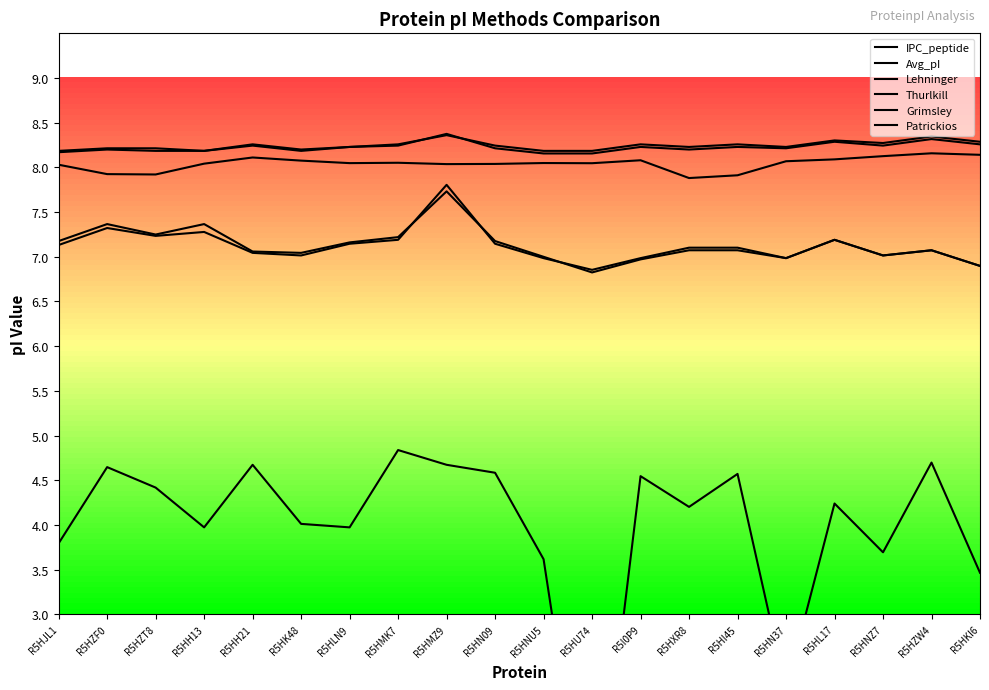

What is the sum of all Avg_pI values?

160.8